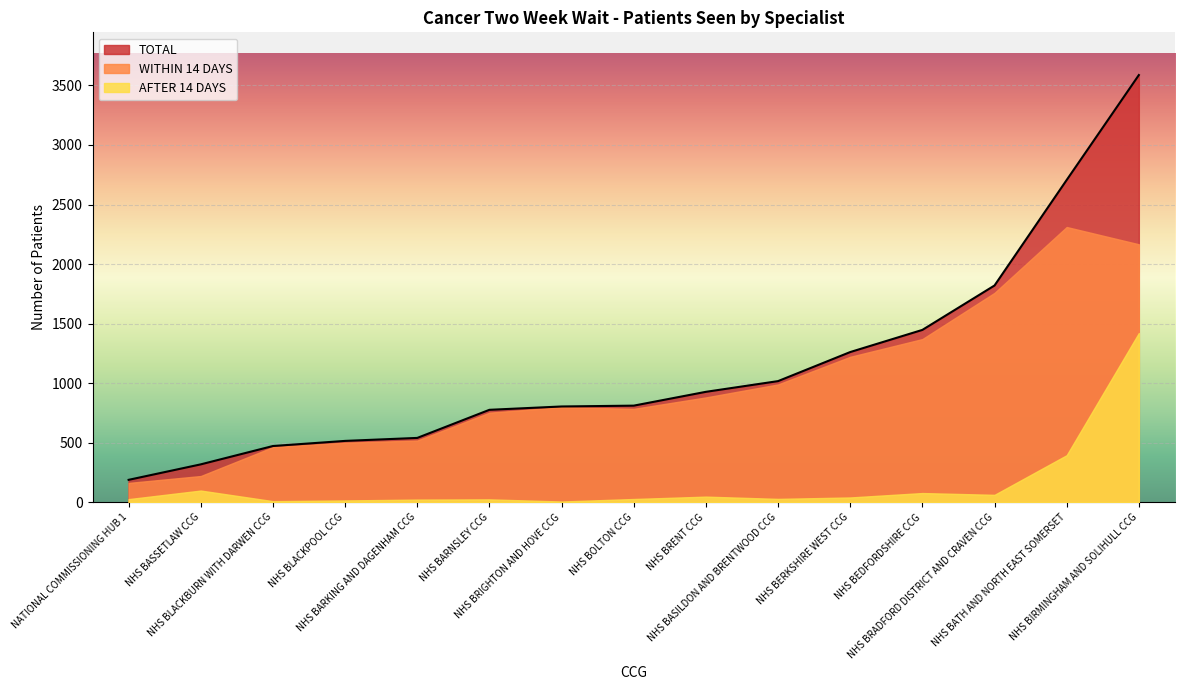

True or false: TOTAL and AFTER 14 DAYS cross at least once.

False